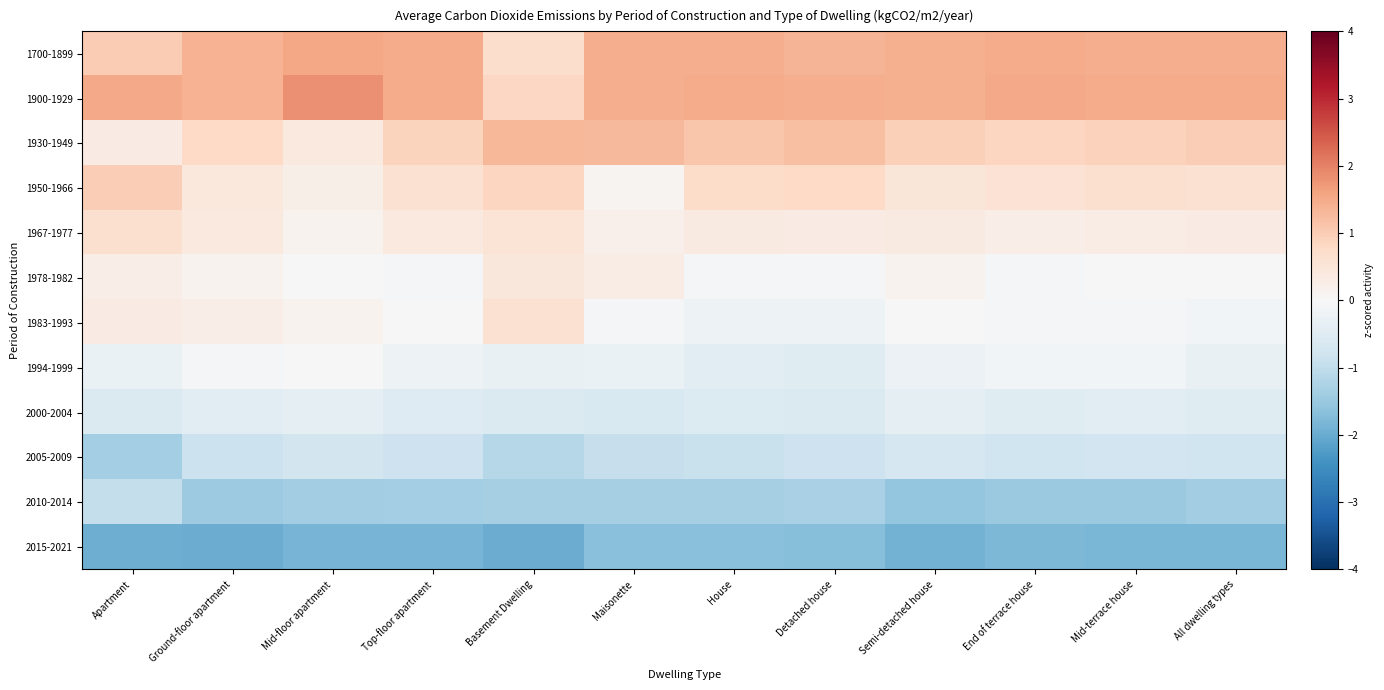

Reading left to right, transcribe all the data shown in this chart.

1700-1899: Apartment=1.0	Ground-floor apartment=1.4	Mid-floor apartment=1.5	Top-floor apartment=1.5	Basement Dwelling=0.7	Maisonette=1.5	House=1.4	Detached house=1.4	Semi-detached house=1.4	End of terrace house=1.5	Mid-terrace house=1.4	All dwelling types=1.5
1900-1929: Apartment=1.5	Ground-floor apartment=1.4	Mid-floor apartment=1.8	Top-floor apartment=1.5	Basement Dwelling=0.8	Maisonette=1.5	House=1.5	Detached house=1.4	Semi-detached house=1.4	End of terrace house=1.5	Mid-terrace house=1.5	All dwelling types=1.5
1930-1949: Apartment=0.3	Ground-floor apartment=0.8	Mid-floor apartment=0.4	Top-floor apartment=0.9	Basement Dwelling=1.3	Maisonette=1.3	House=1.1	Detached house=1.2	Semi-detached house=1.0	End of terrace house=0.9	Mid-terrace house=0.9	All dwelling types=1.0
1950-1966: Apartment=1.0	Ground-floor apartment=0.4	Mid-floor apartment=0.2	Top-floor apartment=0.6	Basement Dwelling=0.9	Maisonette=0.1	House=0.7	Detached house=0.8	Semi-detached house=0.5	End of terrace house=0.6	Mid-terrace house=0.6	All dwelling types=0.6
1967-1977: Apartment=0.6	Ground-floor apartment=0.4	Mid-floor apartment=0.2	Top-floor apartment=0.4	Basement Dwelling=0.6	Maisonette=0.2	House=0.3	Detached house=0.3	Semi-detached house=0.4	End of terrace house=0.3	Mid-terrace house=0.3	All dwelling types=0.3
1978-1982: Apartment=0.3	Ground-floor apartment=0.1	Mid-floor apartment=0.0	Top-floor apartment=-0.1	Basement Dwelling=0.4	Maisonette=0.3	House=-0.1	Detached house=-0.0	Semi-detached house=0.1	End of terrace house=-0.0	Mid-terrace house=-0.0	All dwelling types=0.0
1983-1993: Apartment=0.3	Ground-floor apartment=0.3	Mid-floor apartment=0.2	Top-floor apartment=0.0	Basement Dwelling=0.6	Maisonette=-0.1	House=-0.2	Detached house=-0.2	Semi-detached house=-0.0	End of terrace house=-0.0	Mid-terrace house=-0.1	All dwelling types=-0.1
1994-1999: Apartment=-0.3	Ground-floor apartment=-0.0	Mid-floor apartment=0.0	Top-floor apartment=-0.2	Basement Dwelling=-0.3	Maisonette=-0.3	House=-0.4	Detached house=-0.5	Semi-detached house=-0.2	End of terrace house=-0.1	Mid-terrace house=-0.1	All dwelling types=-0.3
2000-2004: Apartment=-0.6	Ground-floor apartment=-0.4	Mid-floor apartment=-0.4	Top-floor apartment=-0.5	Basement Dwelling=-0.6	Maisonette=-0.6	House=-0.6	Detached house=-0.6	Semi-detached house=-0.4	End of terrace house=-0.5	Mid-terrace house=-0.5	All dwelling types=-0.5
2005-2009: Apartment=-1.4	Ground-floor apartment=-0.9	Mid-floor apartment=-0.7	Top-floor apartment=-0.8	Basement Dwelling=-1.1	Maisonette=-0.9	House=-0.9	Detached house=-0.8	Semi-detached house=-0.7	End of terrace house=-0.8	Mid-terrace house=-0.8	All dwelling types=-0.8
2010-2014: Apartment=-1.0	Ground-floor apartment=-1.5	Mid-floor apartment=-1.4	Top-floor apartment=-1.4	Basement Dwelling=-1.3	Maisonette=-1.3	House=-1.3	Detached house=-1.3	Semi-detached house=-1.6	End of terrace house=-1.5	Mid-terrace house=-1.5	All dwelling types=-1.4
2015-2021: Apartment=-1.9	Ground-floor apartment=-2.0	Mid-floor apartment=-1.9	Top-floor apartment=-1.9	Basement Dwelling=-2.0	Maisonette=-1.7	House=-1.7	Detached house=-1.7	Semi-detached house=-1.9	End of terrace house=-1.8	Mid-terrace house=-1.8	All dwelling types=-1.8